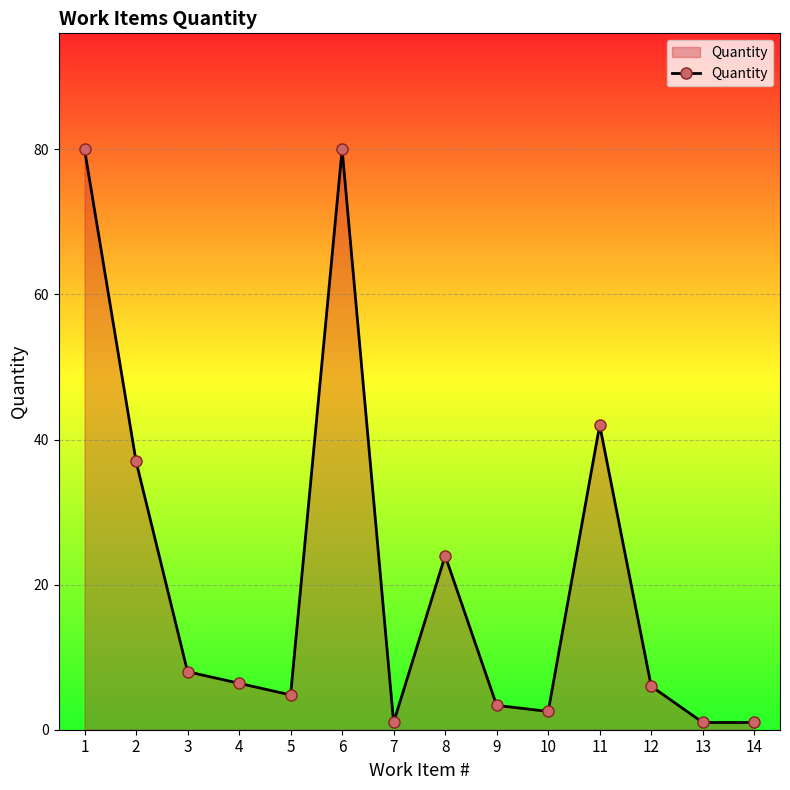

What is the greatest value displayed?

80.0